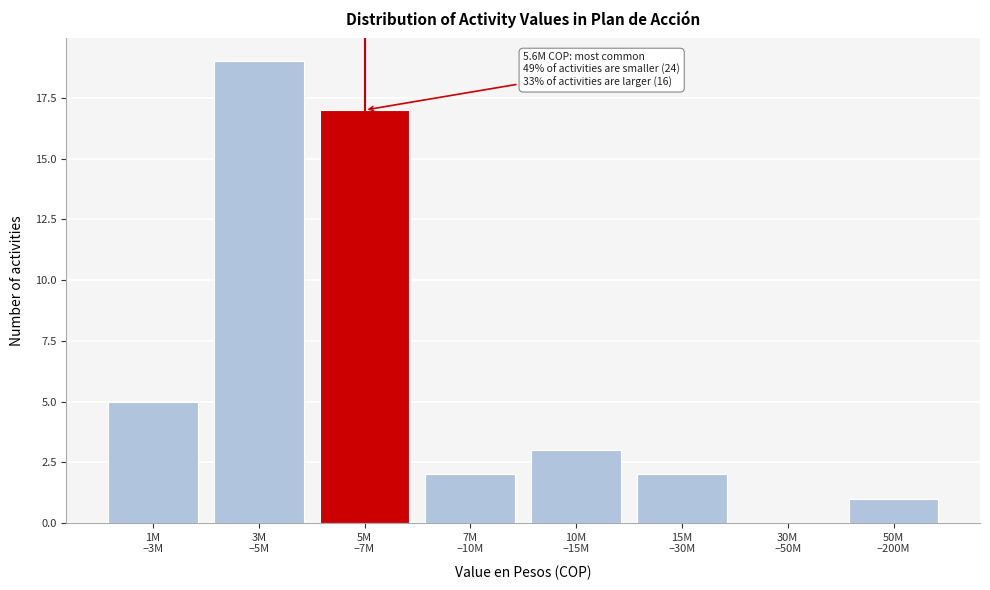

What is the sum of all values?

49